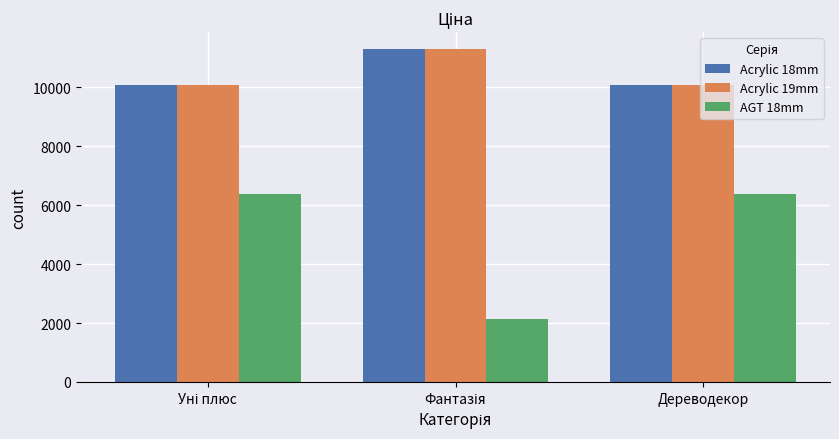

What is the maximum value shown in the chart?

11312.5